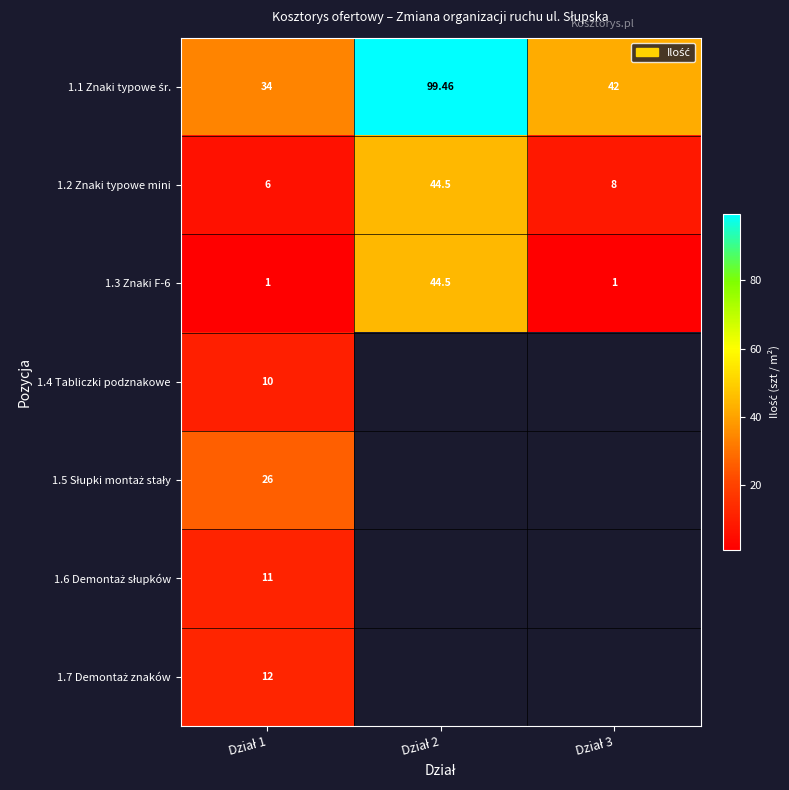

How many values in the 1.3 Znaki F-6 series exceed 1?

1